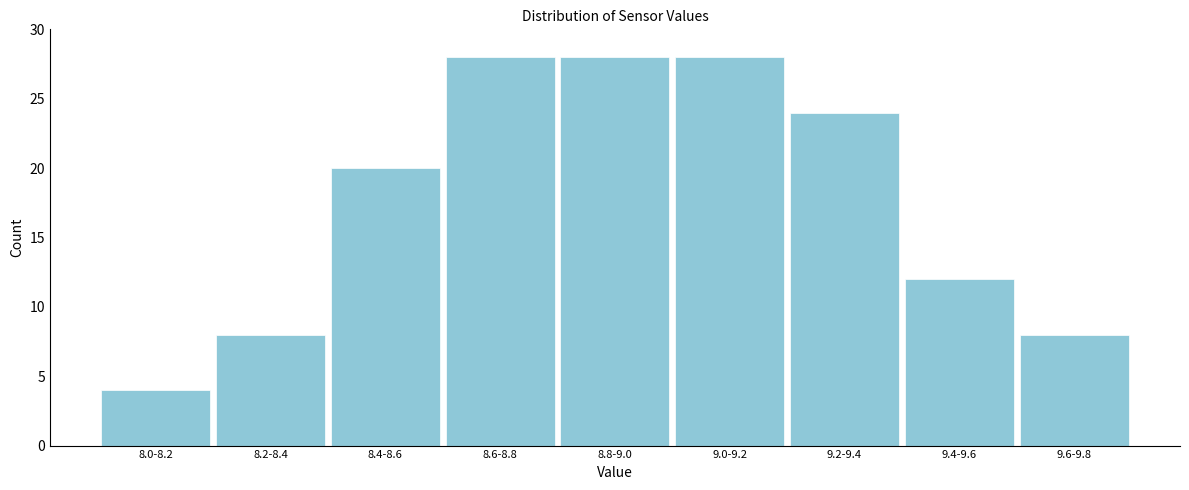

Reading right to left, what are all the values shown in this chart?

9.6-9.8=8	9.4-9.6=12	9.2-9.4=24	9.0-9.2=28	8.8-9.0=28	8.6-8.8=28	8.4-8.6=20	8.2-8.4=8	8.0-8.2=4